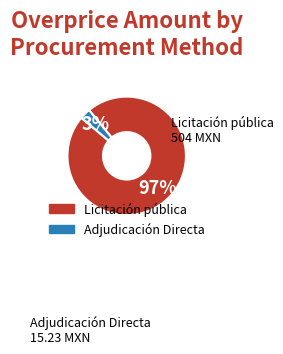

Is it true that Adjudicación Directa is 15% of the pie?

False